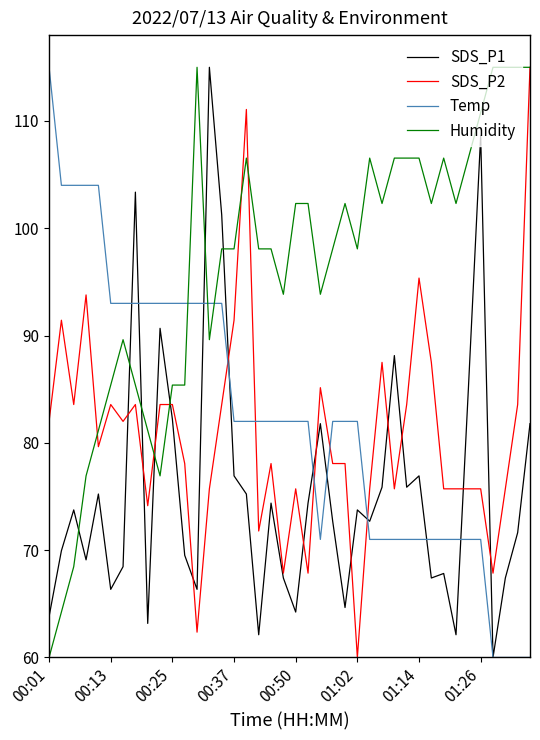

True or false: Humidity and SDS_P1 cross at least once.

True